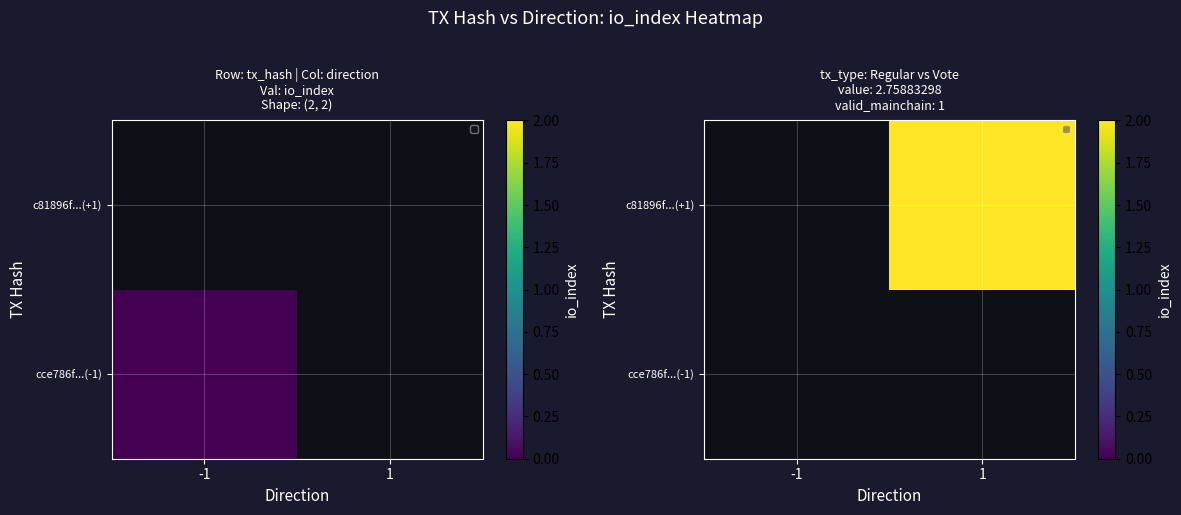

Which has a higher value, 1 or -1?

-1